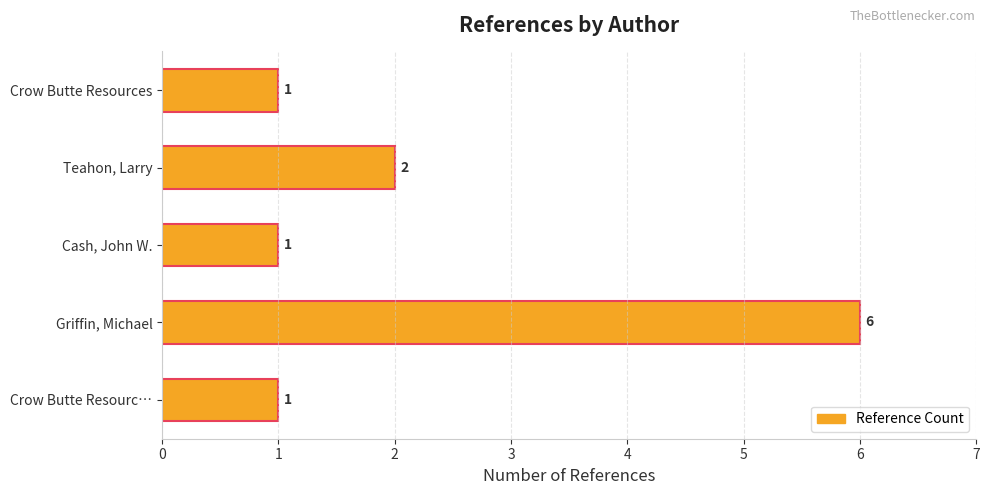

The chart shows a value of 2 at Crow Butte Resources. True or false?

False